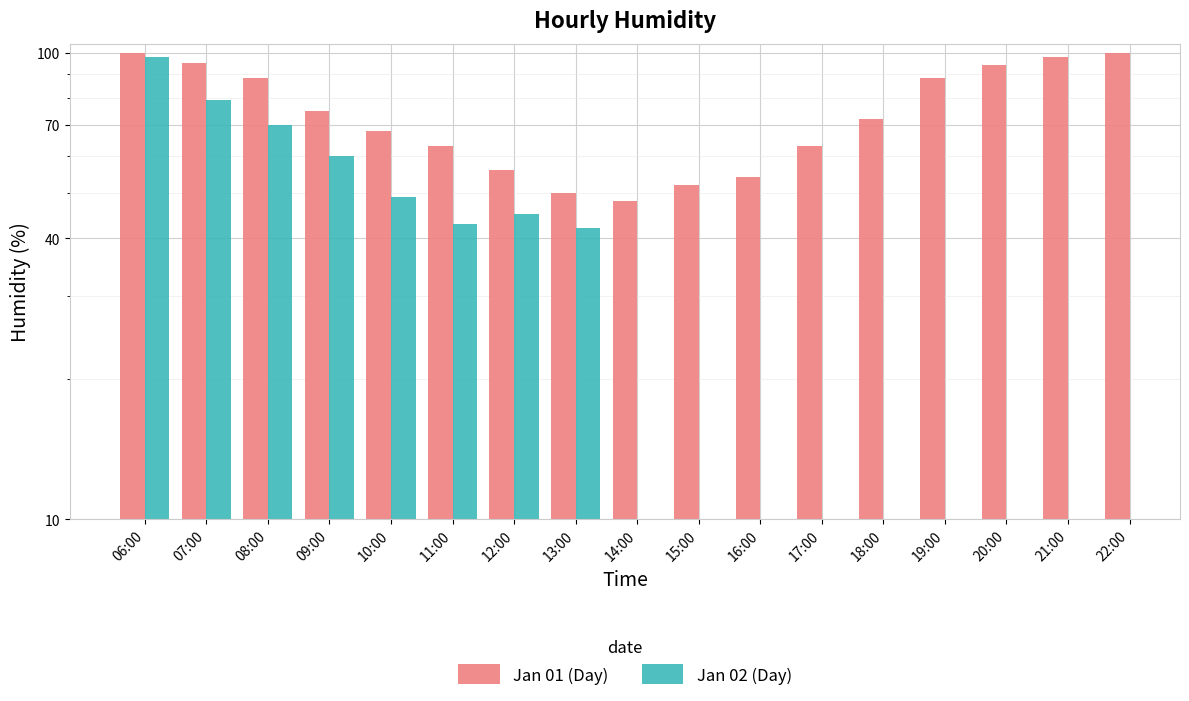

Does the chart contain any negative values?

No